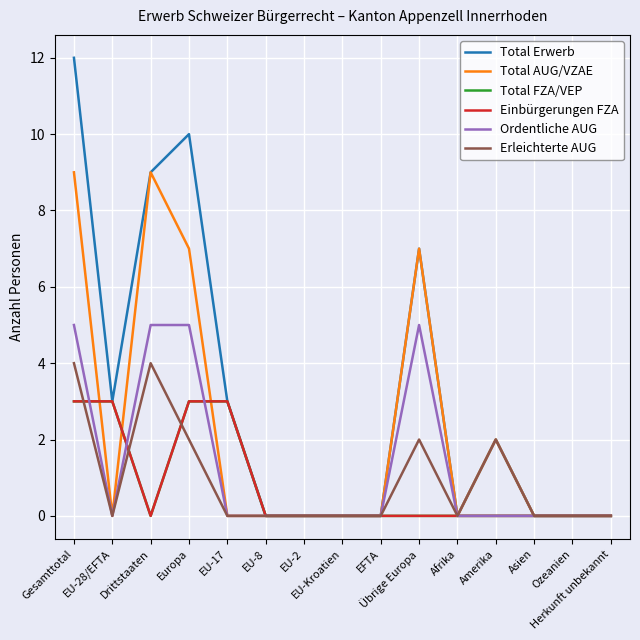

Which series has the widest spread of values?

Total Erwerb